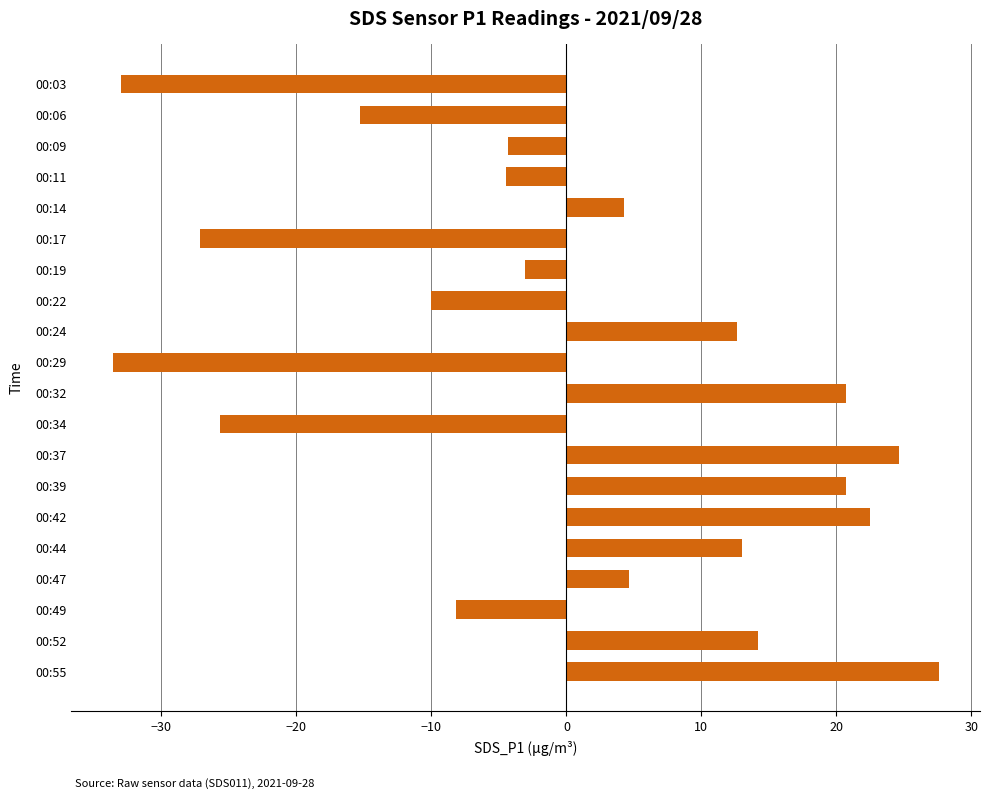

What is the value of the 8th bar from the top?

-10.0